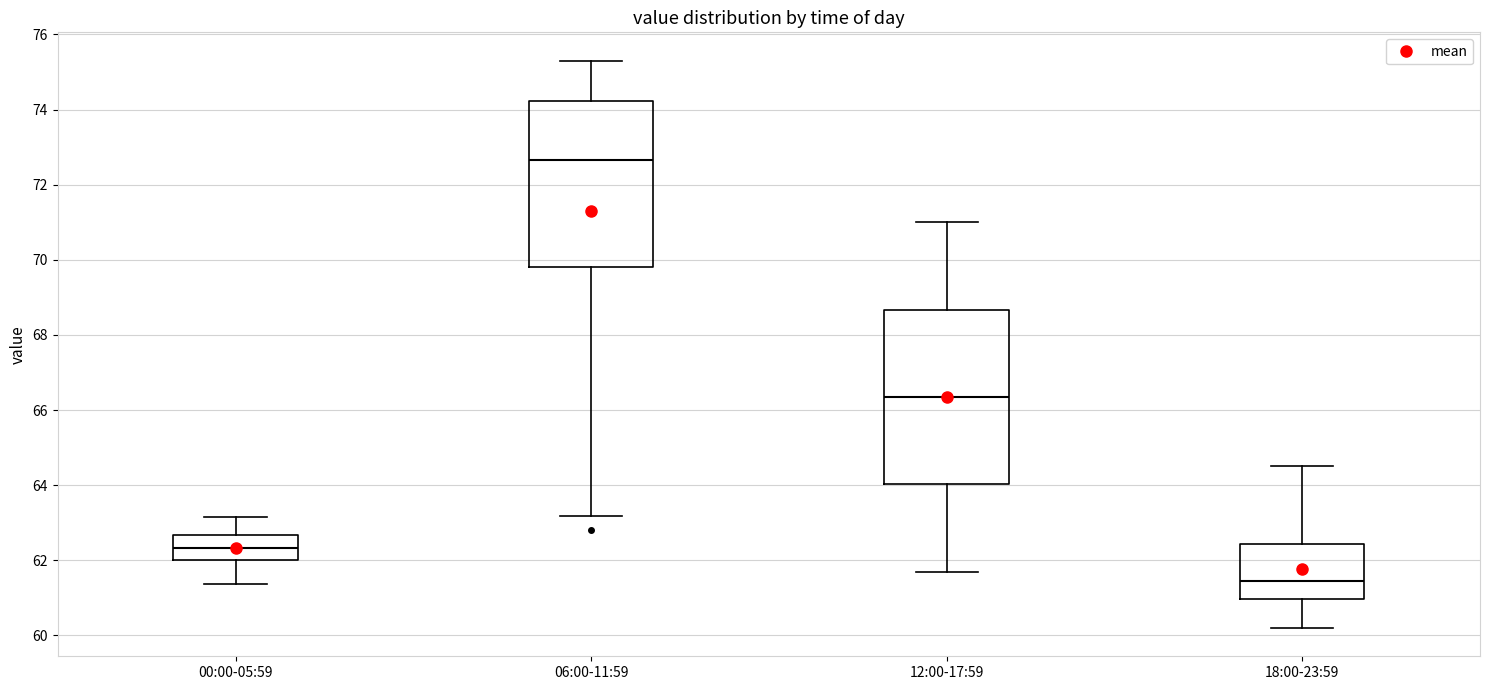

Comparing the boxes themselves (not the whiskers), which one is the tallest?

12:00-17:59